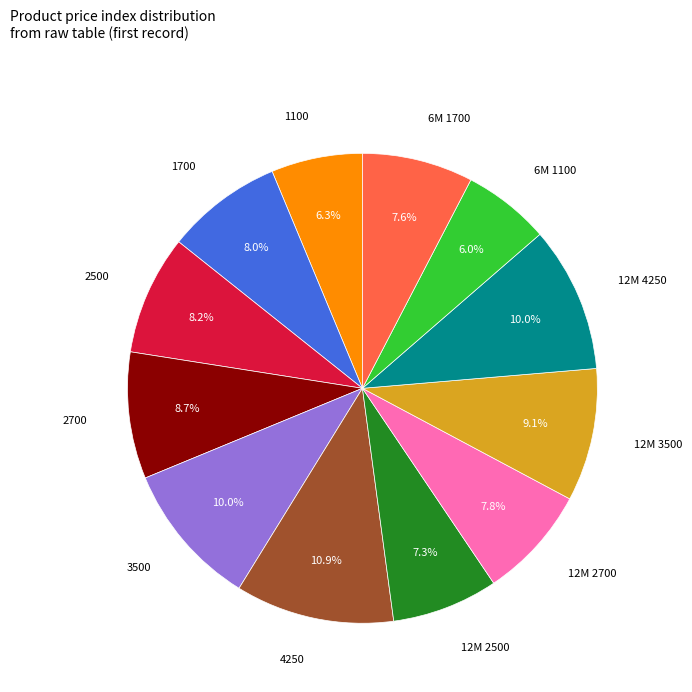

Does any single category account for the majority?

No